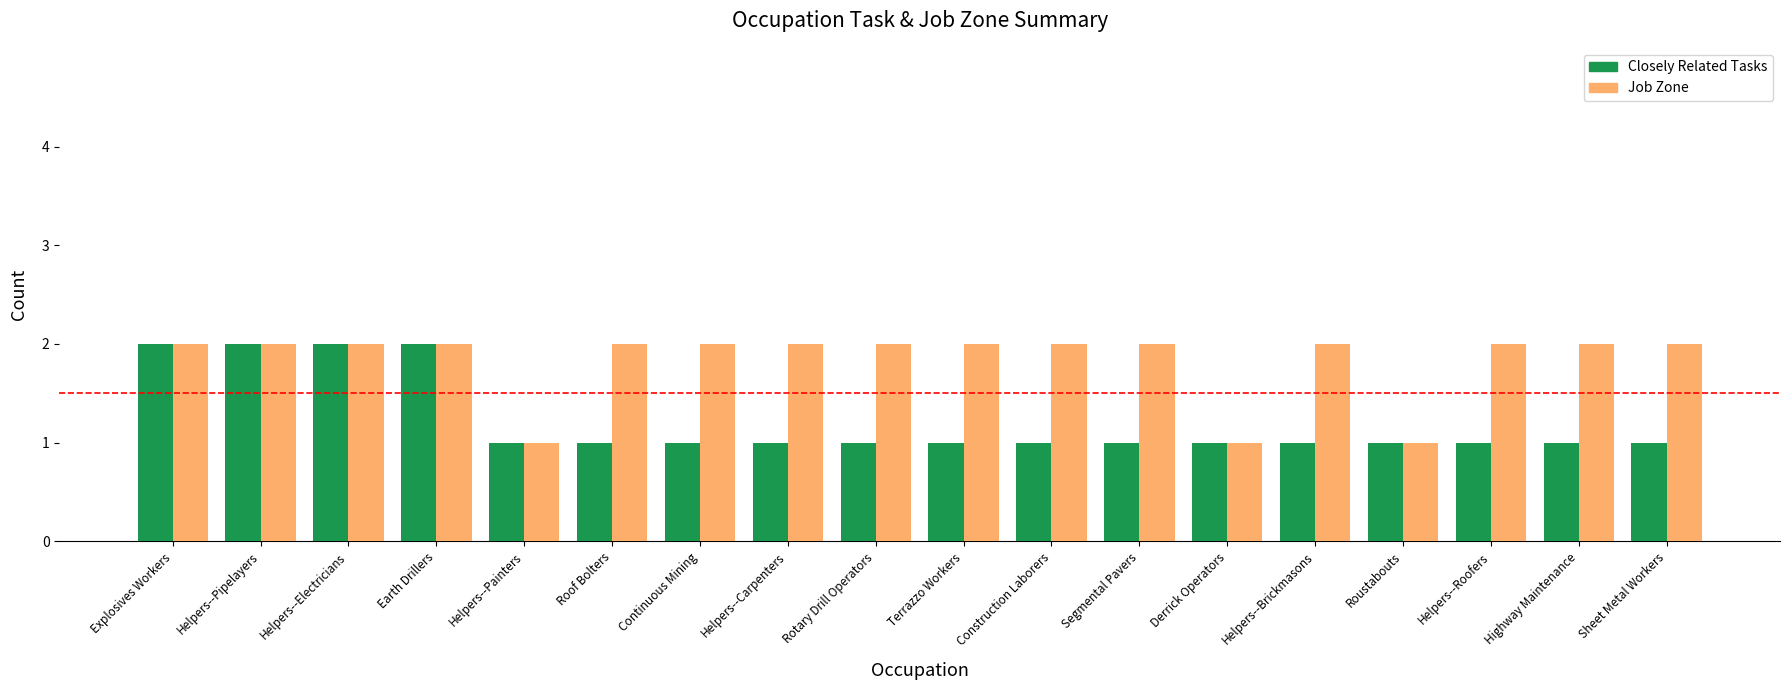

What is the lowest value of the Closely Related Tasks series?

1